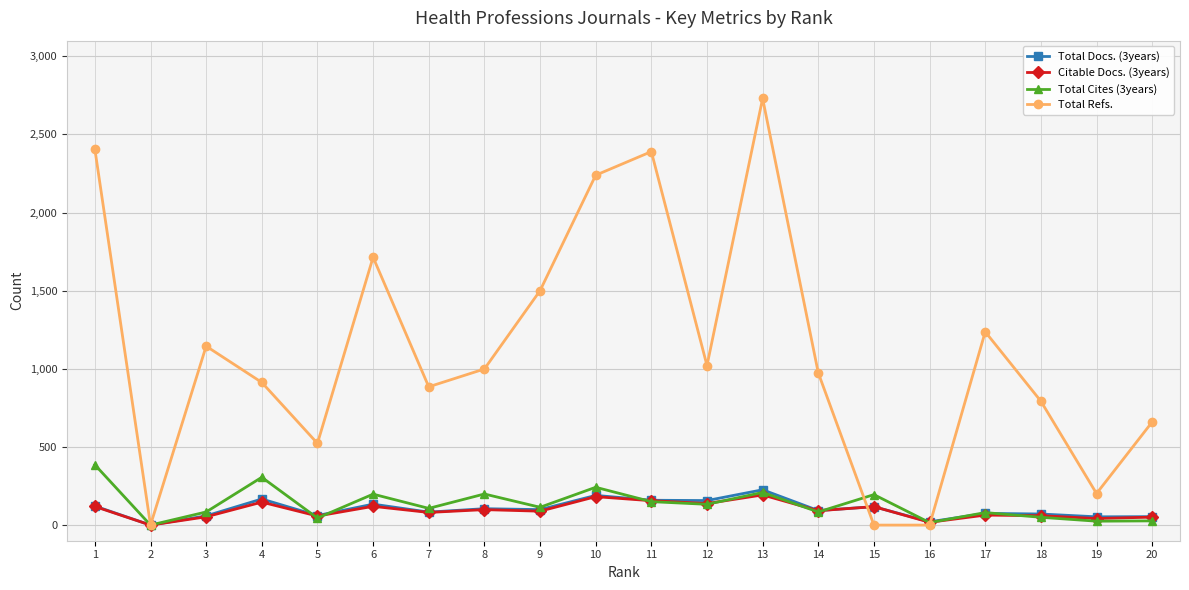

True or false: Total Docs. (3years) and Total Cites (3years) intersect in this chart.

True